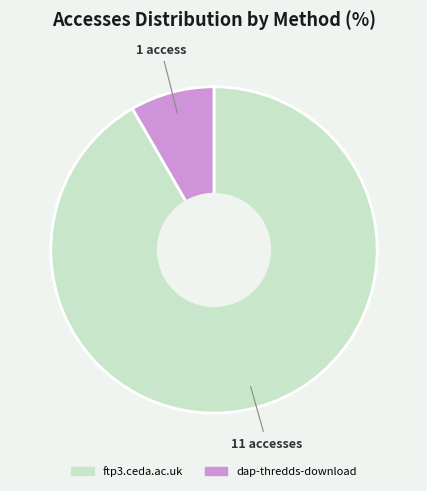

Rank the categories by value from highest to lowest.

ftp3.ceda.ac.uk, dap-thredds-download